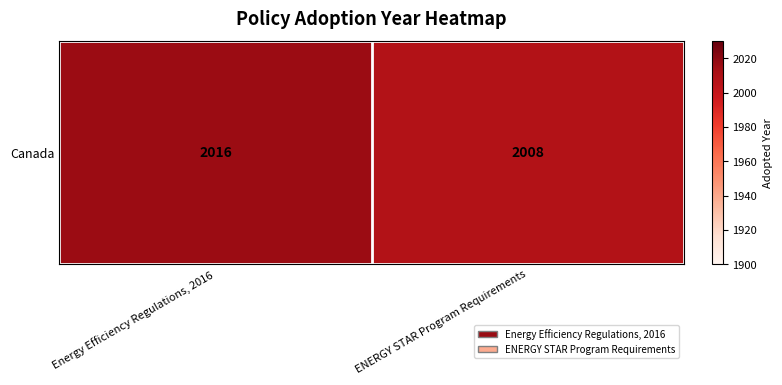

What is the greatest value displayed?

2016